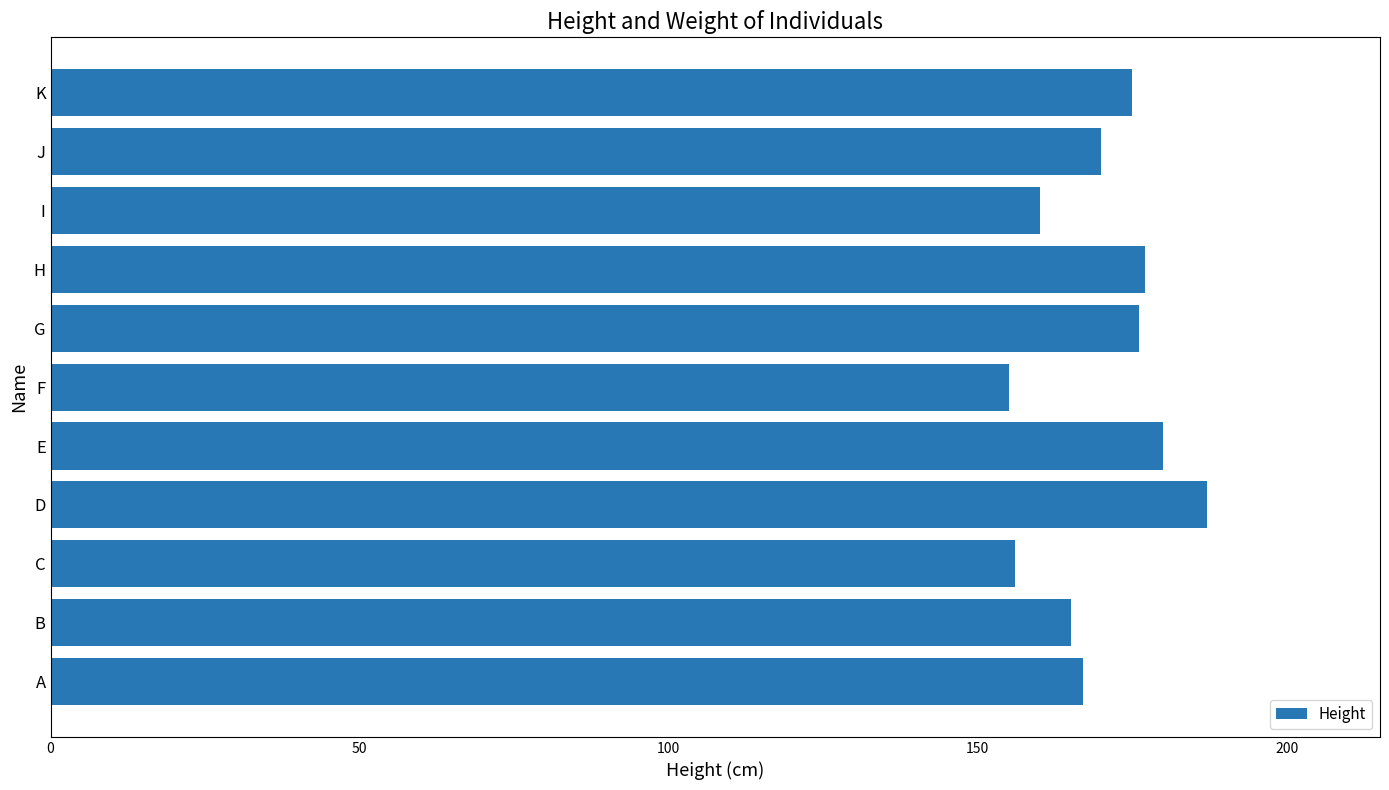

What is the sum of all values?

1868